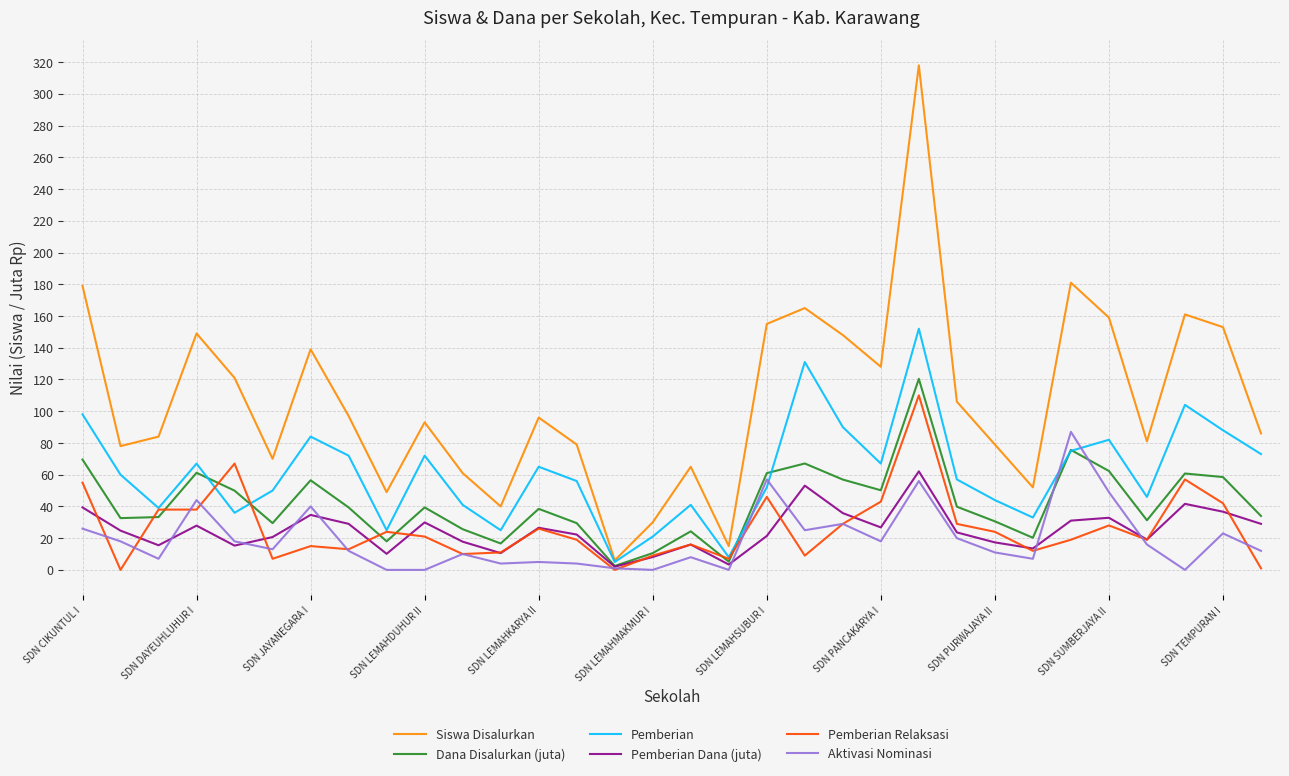

What is the sum of all Siswa Disalurkan values?

3423.0